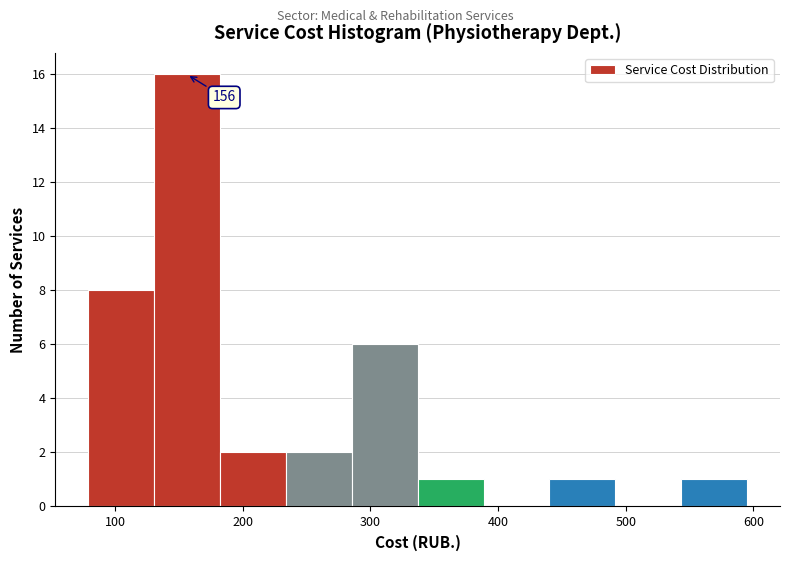

Over which range of the x-axis is the bar tallest?

130 to 180